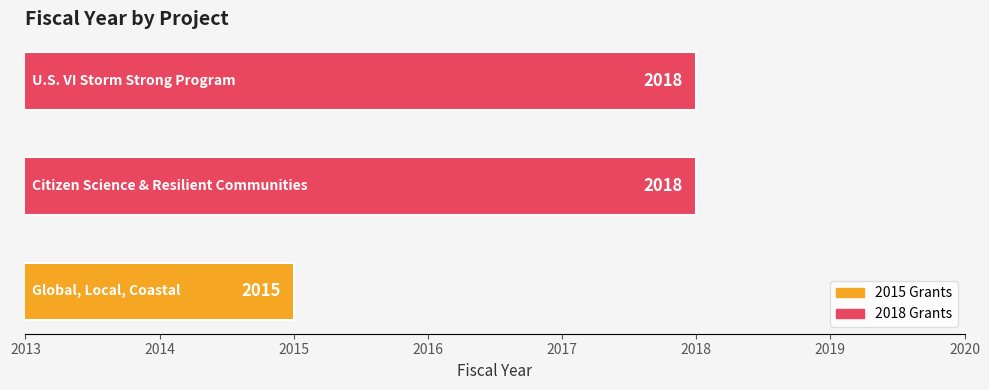

What is the greatest value displayed?

2018